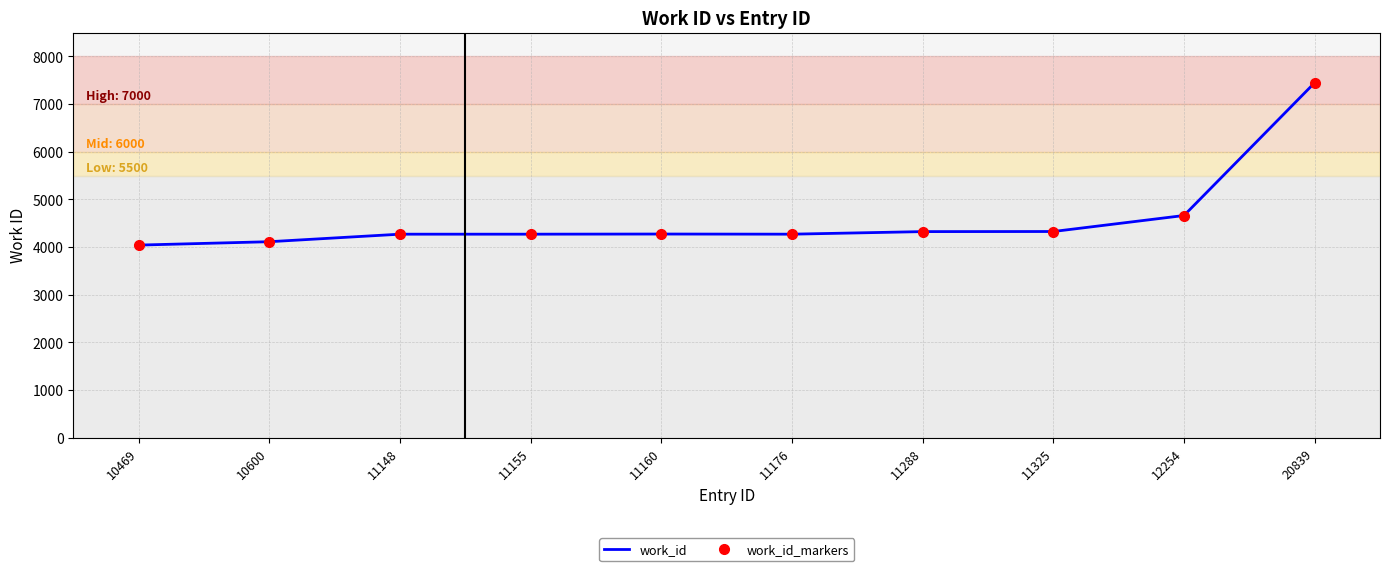

What is the value of the work_id point at the 7th from the left?

4323